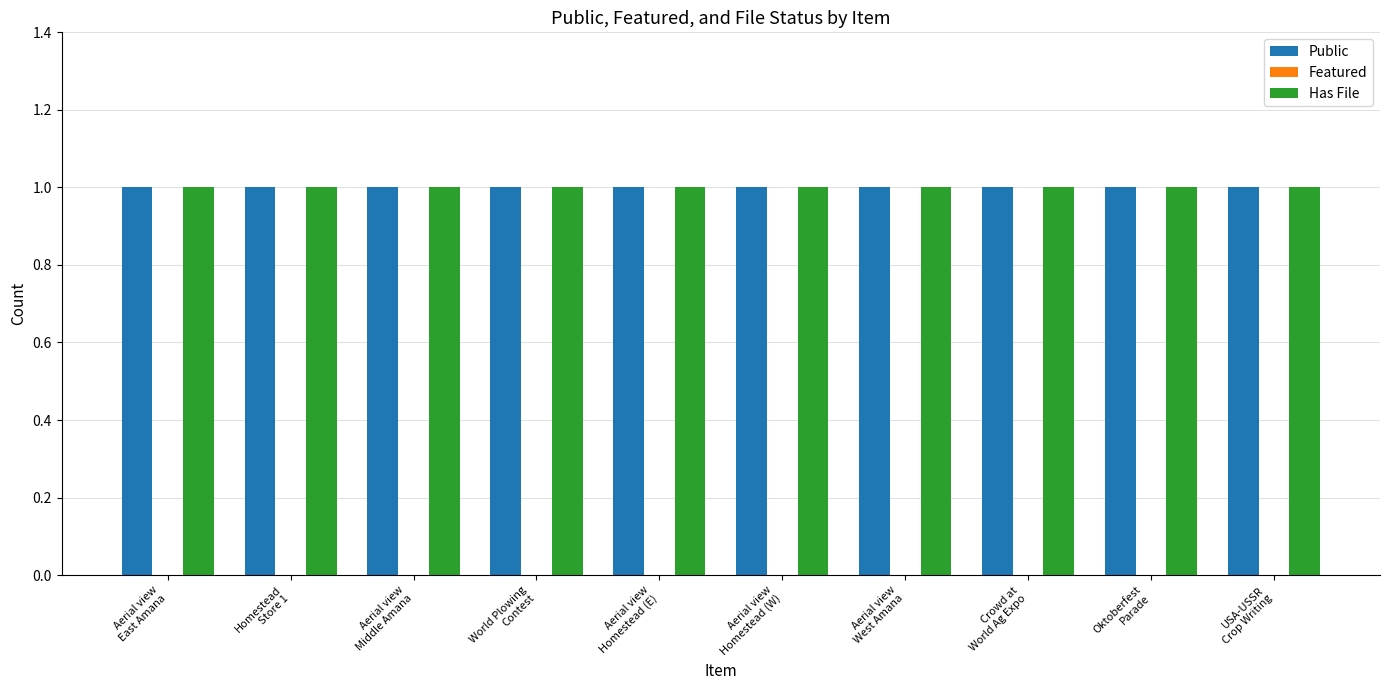

How many bars are there in each group?

3